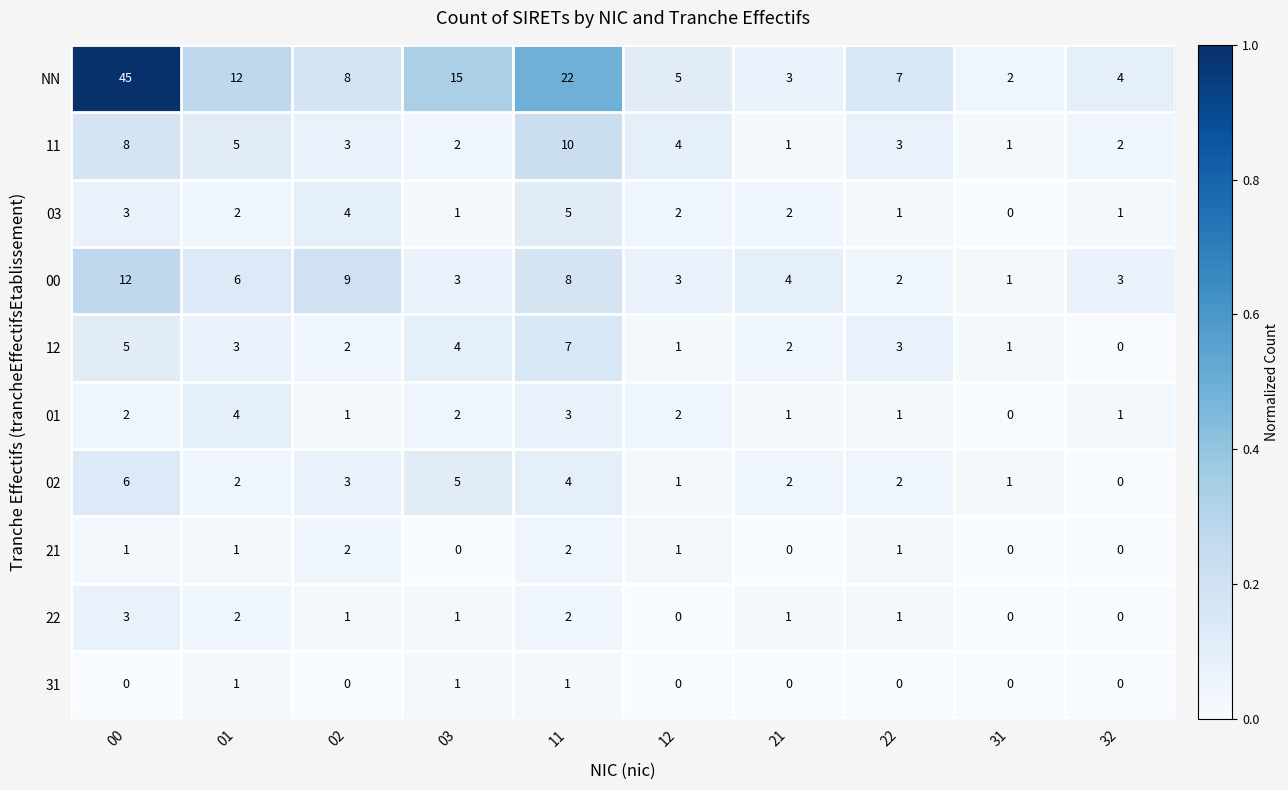

What is the difference between the highest and lowest values at 01?

11